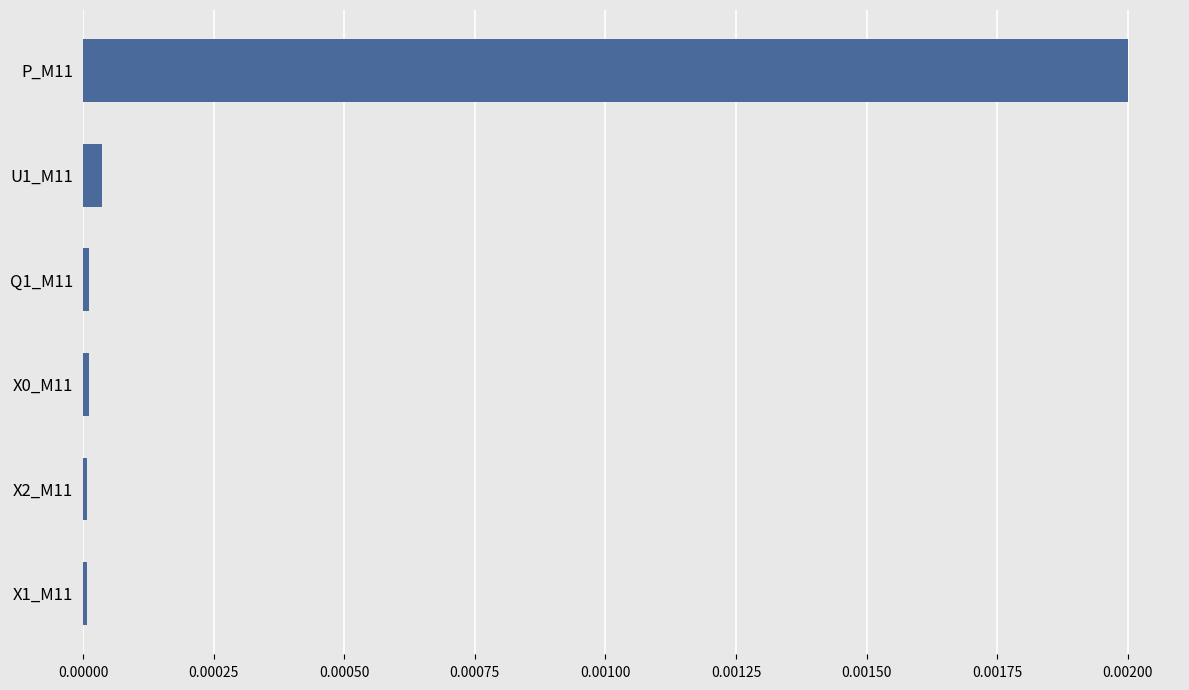

At which category does the chart reach its peak across all series?

P_M11